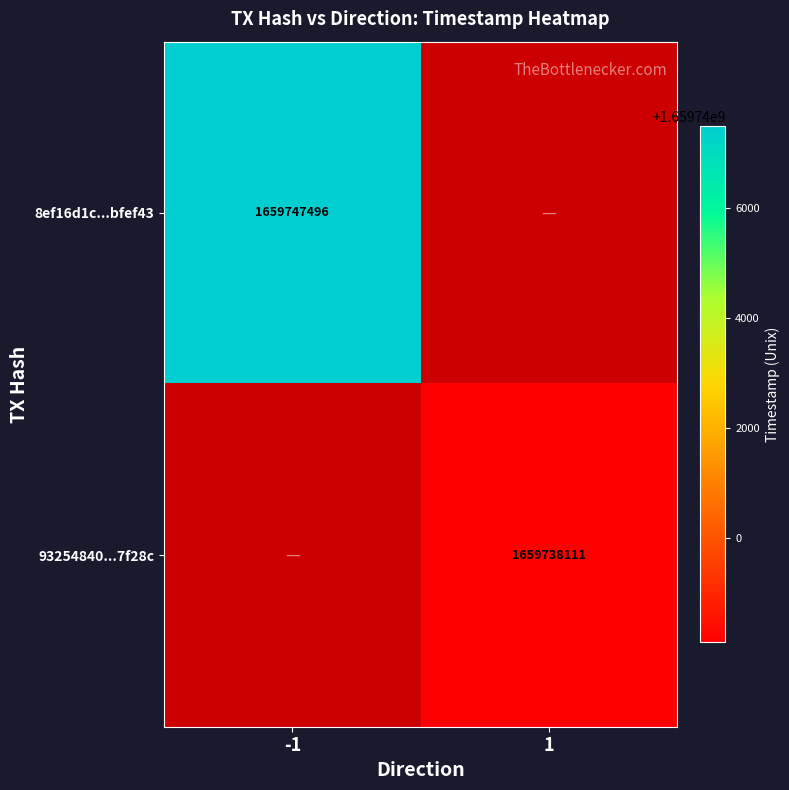

The 93254840...7f28c series shows 1659738111 at 1. True or false?

True